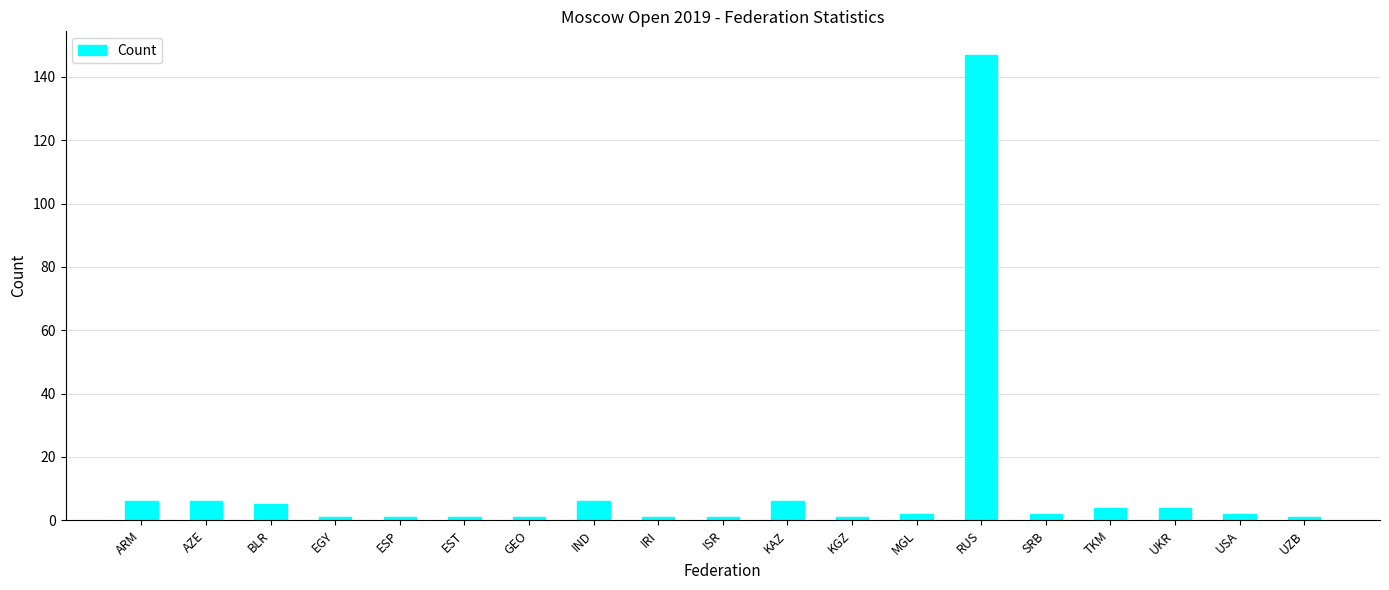

The chart shows a value of 6 at IND. True or false?

True